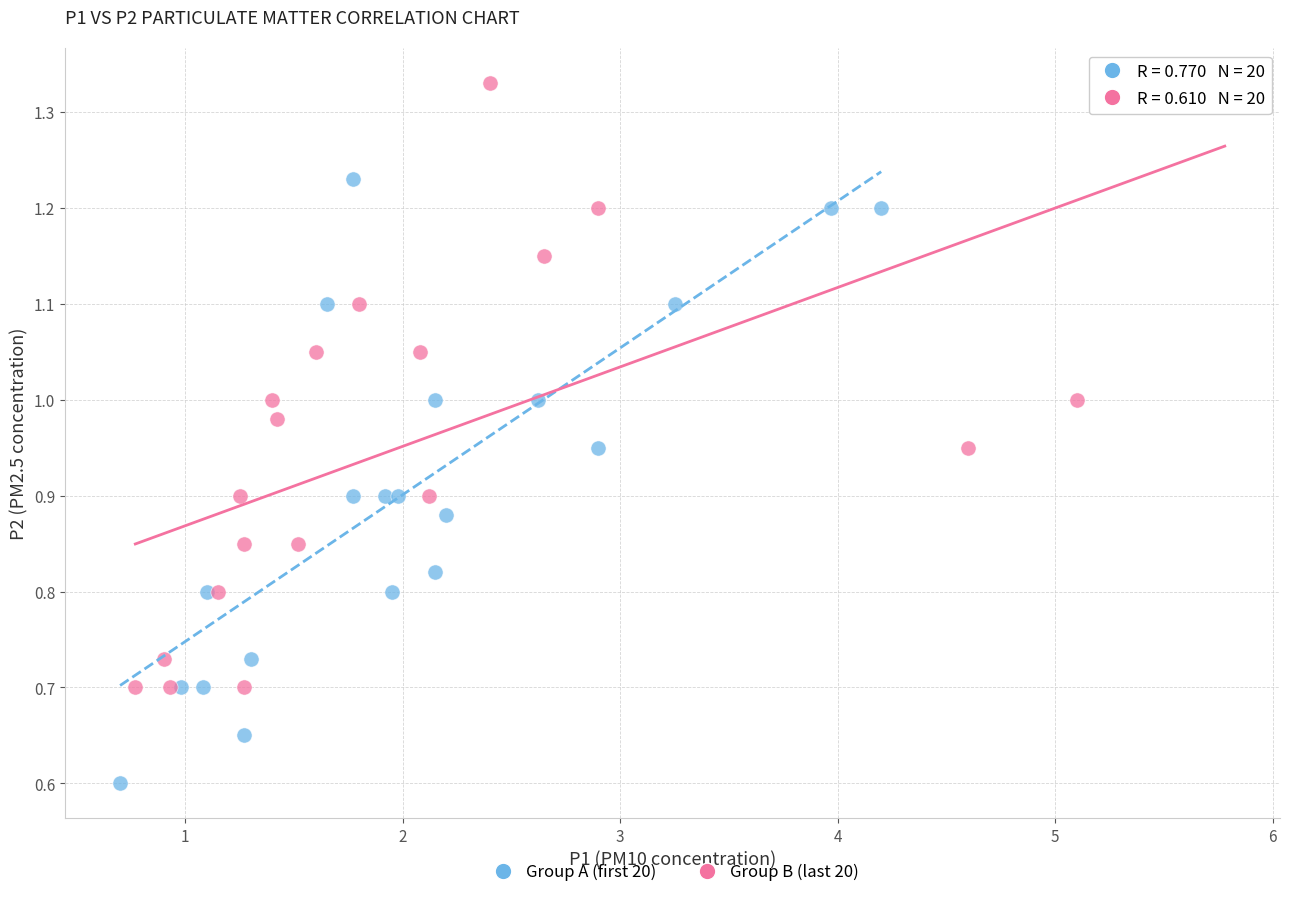

What are all the series names shown in the legend?

Group A (first 20), Group B (last 20)